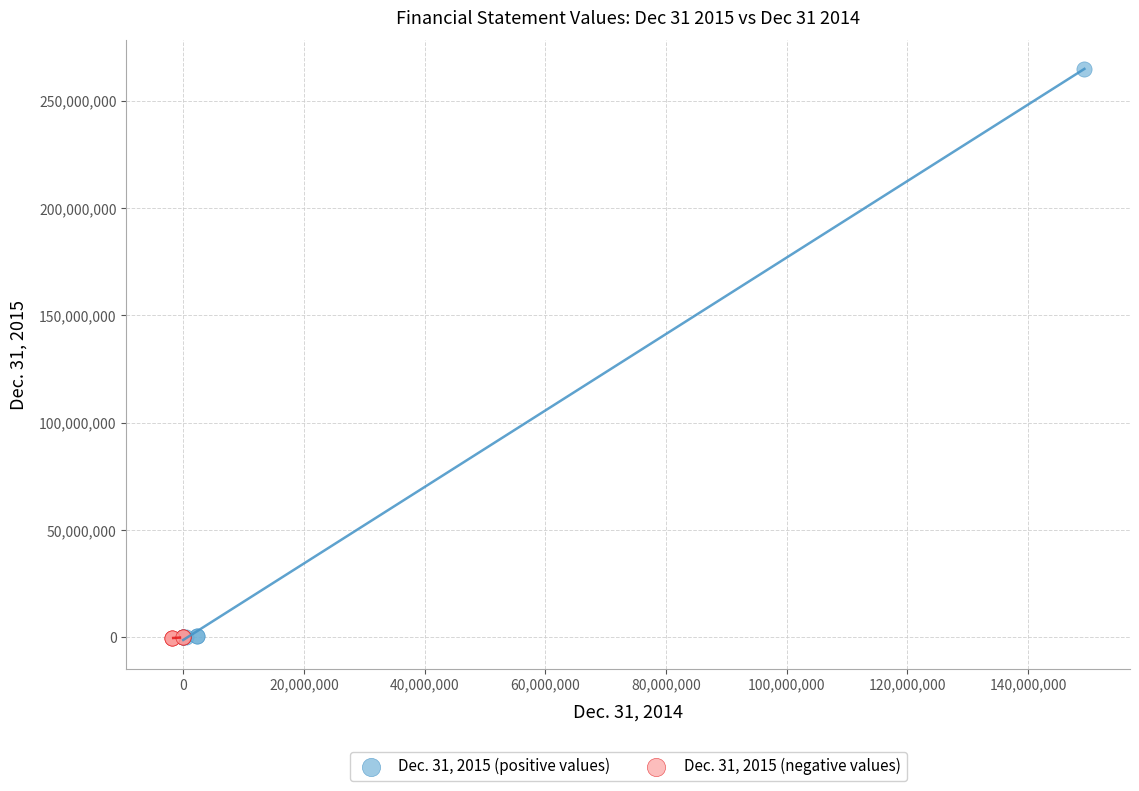

Which series reaches the maximum Y coordinate?

Dec. 31, 2015 (positive values)